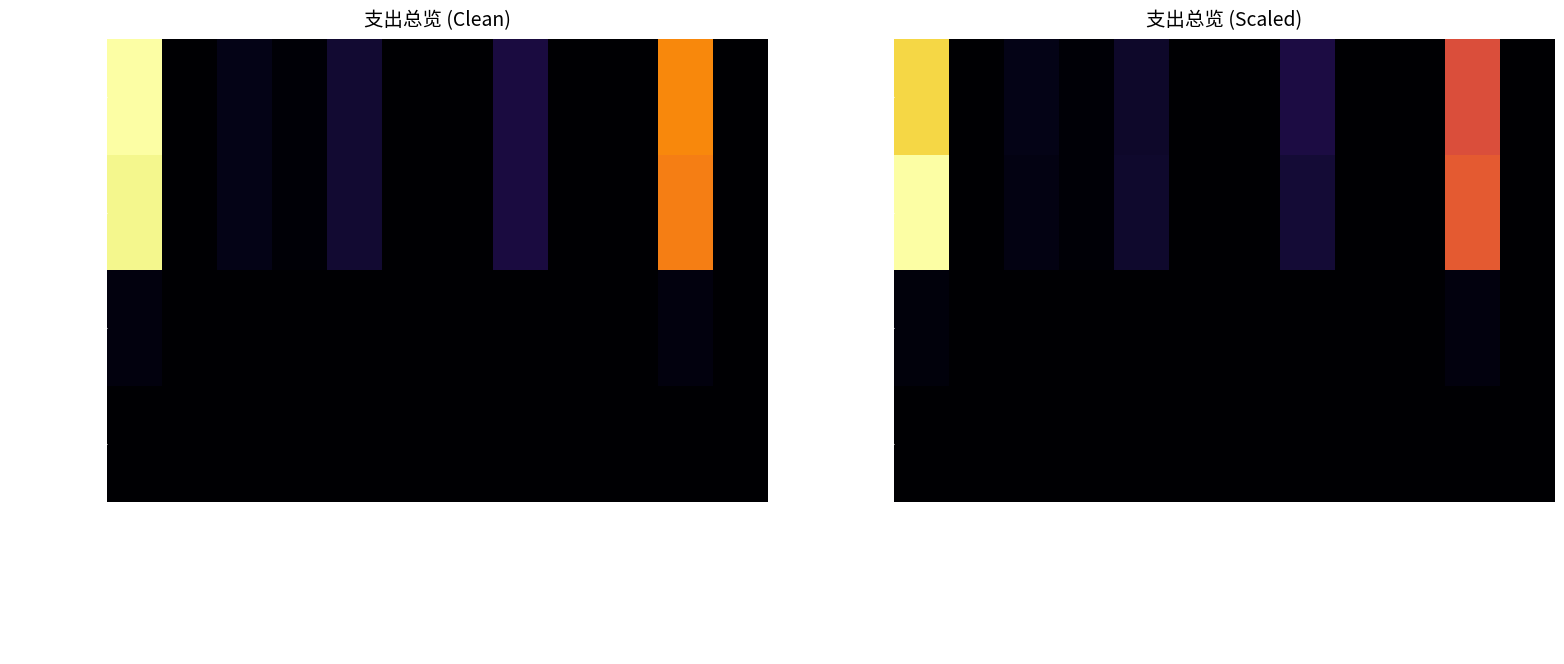

Rank the series at 住房公积金 from highest to lowest value.

工资福利支出, 合计, 商品和服务支出, 对个人和家庭的补助